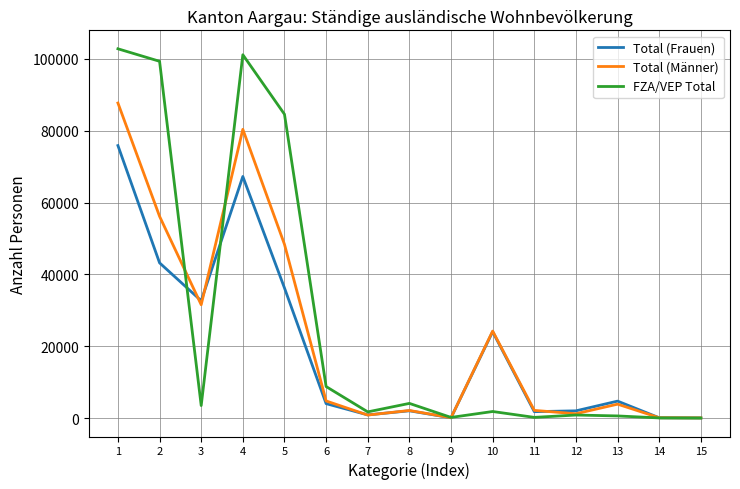

Is this an area chart (filled region under the line)?

No